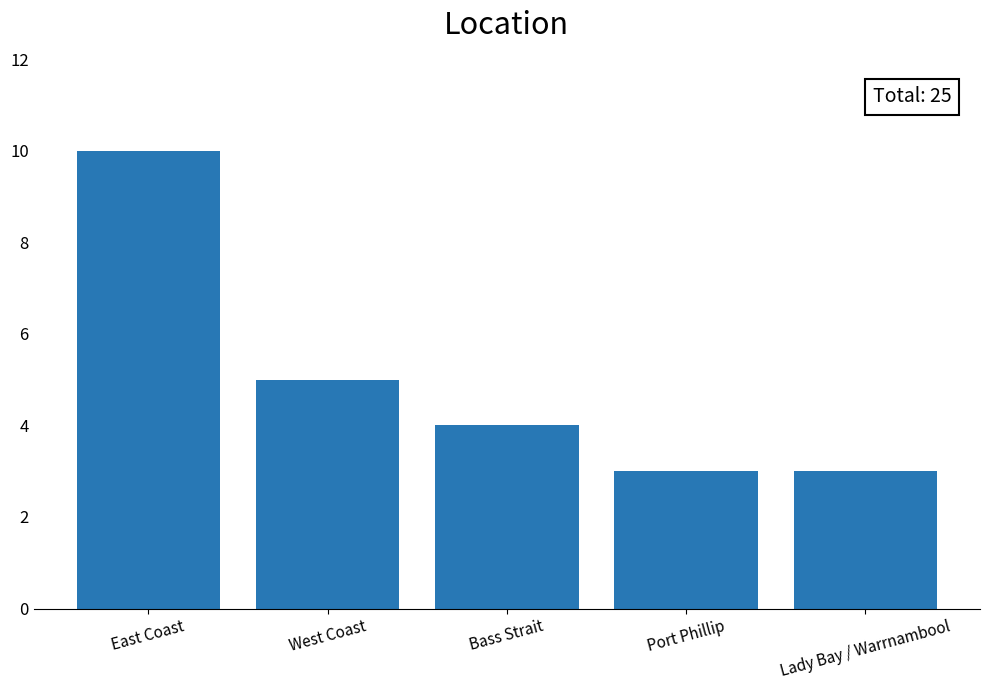

Count the values in the range 3 to 5.

4